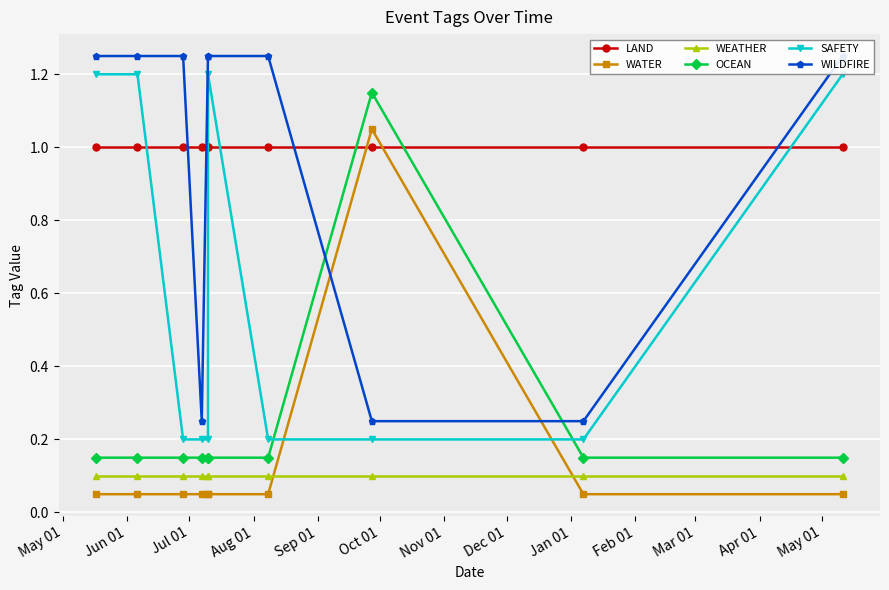

Which series has the largest total across all categories?

LAND